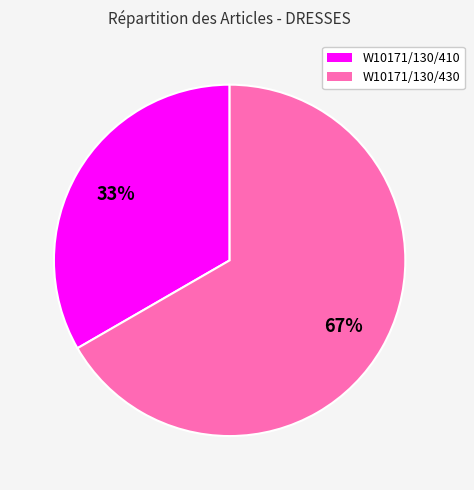

What is the largest slice in the pie chart?

W10171/130/430